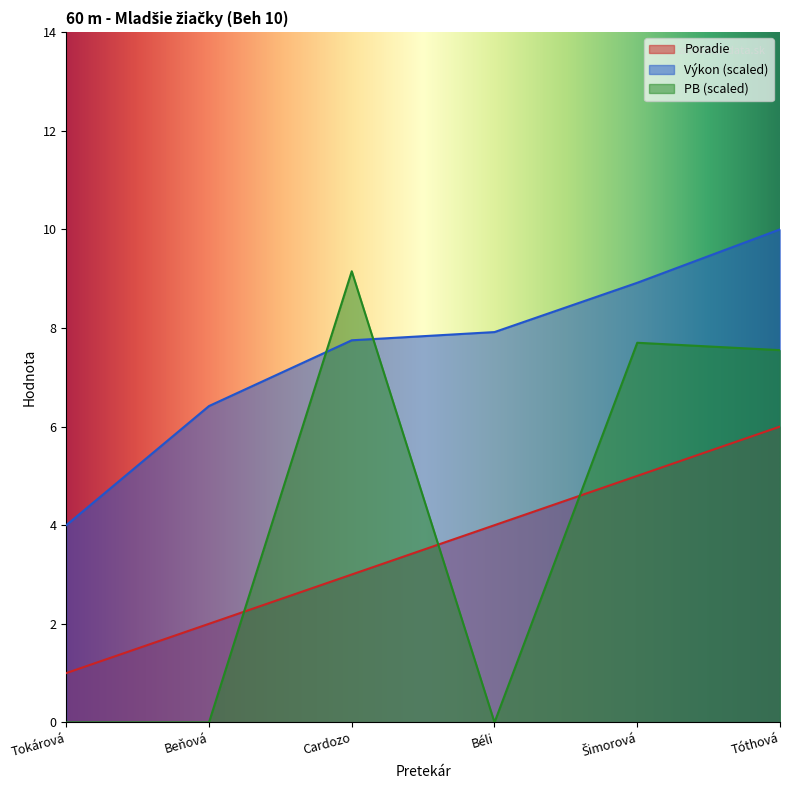

Between Beňová and Béli, which series saw the biggest shift?

Poradie